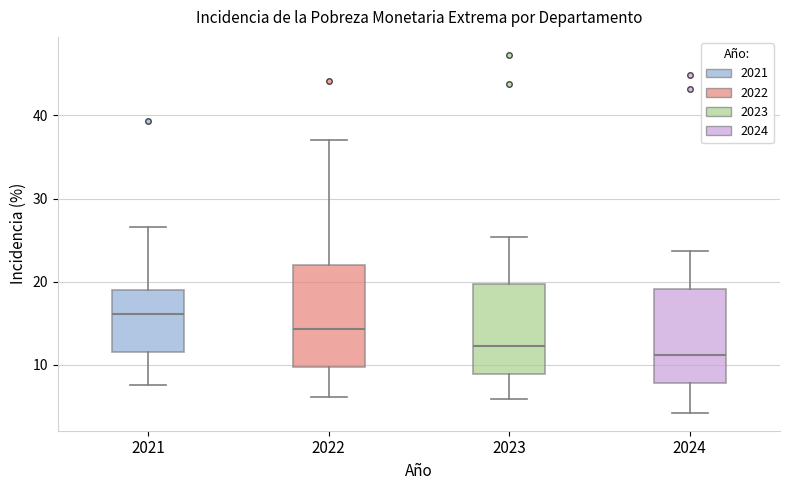

Reading left to right, read every box against the y-axis: the position of its median line, the range the box covers, and the ends of its whiskers. The values are not printed on the chart, so give them approximately, as read against the axis.

2021: median 16, box 11 to 19, whiskers 8 to 27
2022: median 14, box 10 to 22, whiskers 6 to 37
2023: median 12, box 9 to 20, whiskers 6 to 25
2024: median 11, box 8 to 19, whiskers 4 to 24